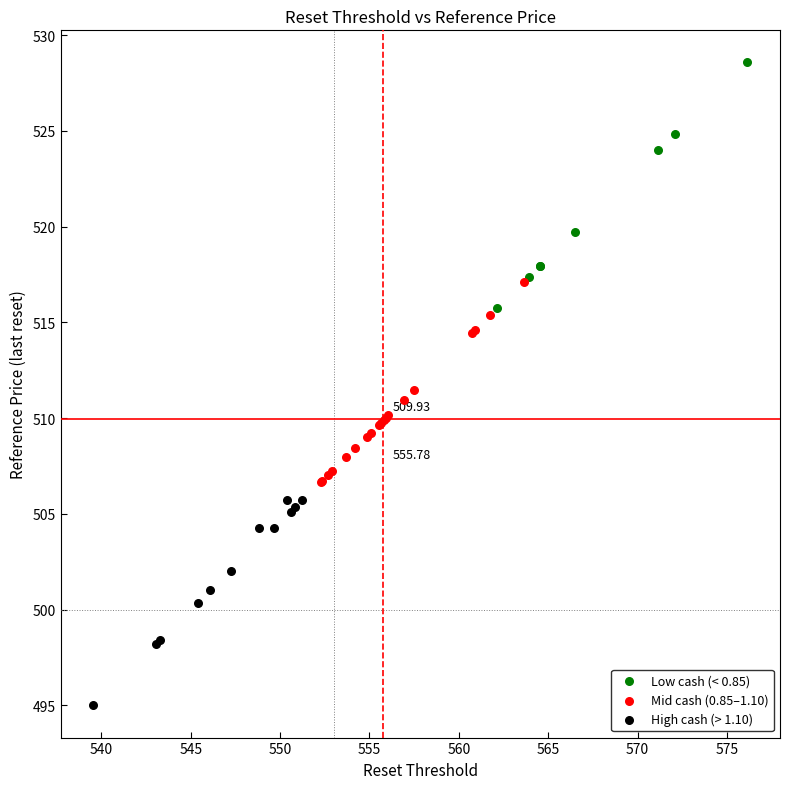

Which series reaches the minimum Y coordinate?

High cash (> 1.10)